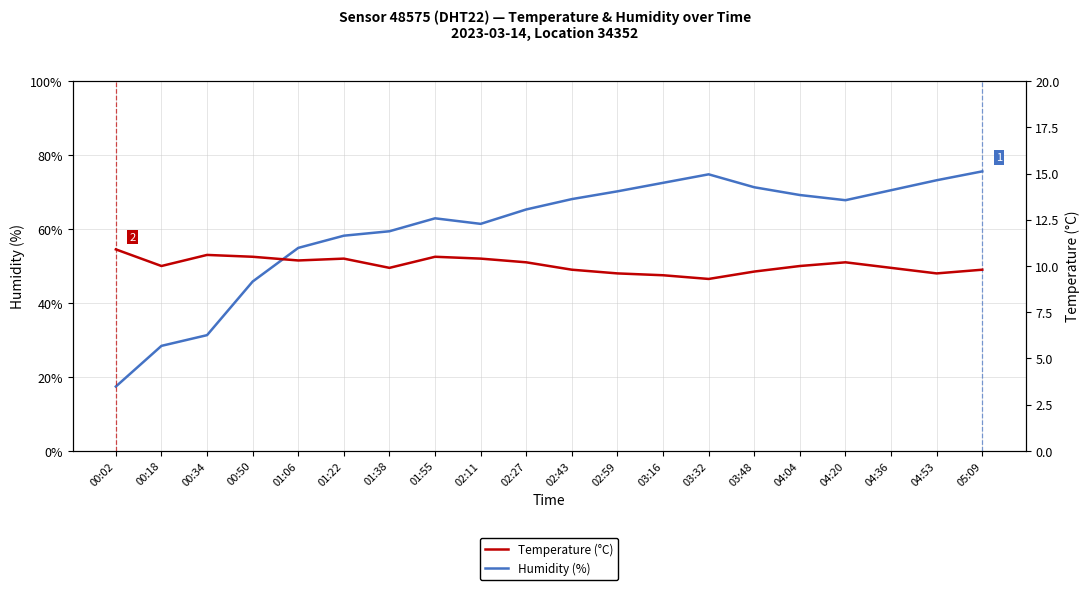

How many categories are shown in the chart?

20